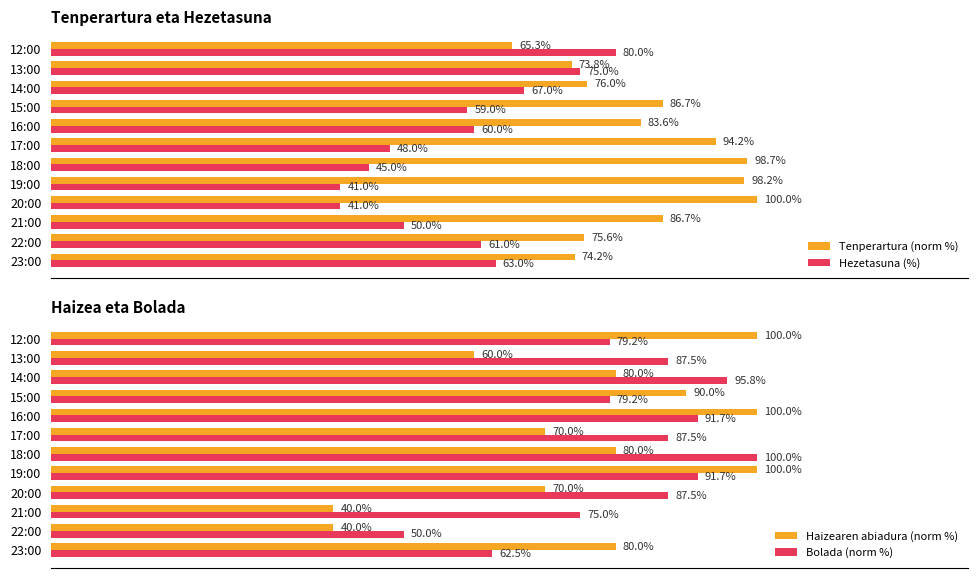

Which series has the widest spread of values?

Haizearen abiadura (norm %)